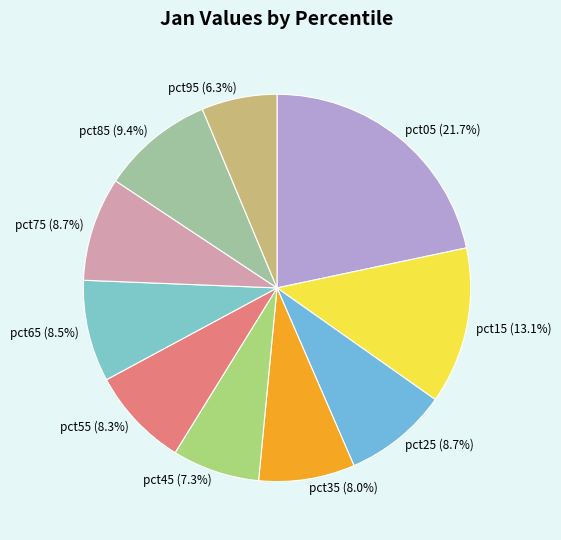

Does pct55 account for over 50% of the chart?

No